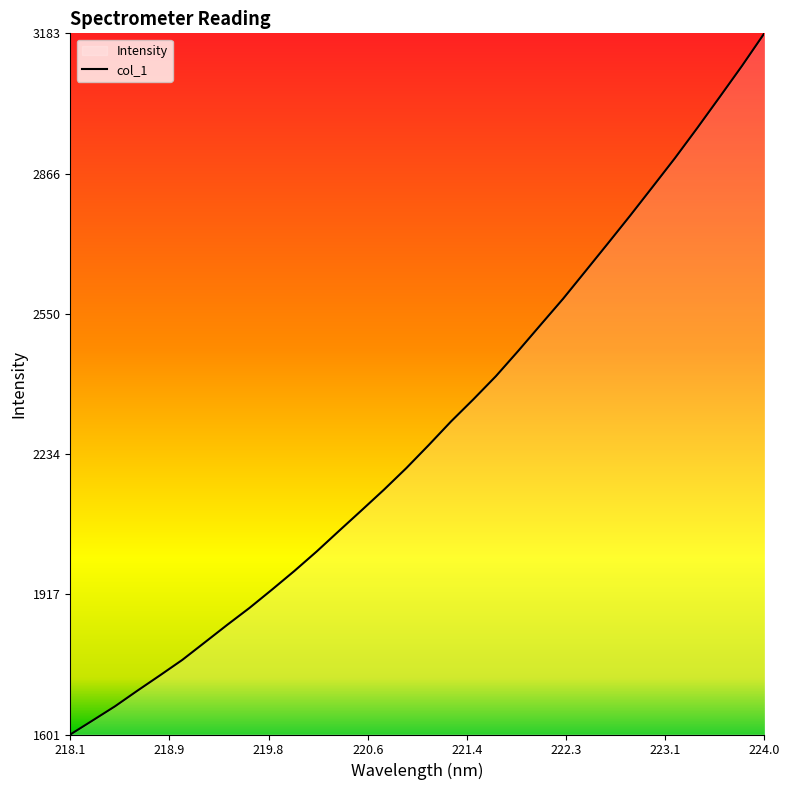

What is the value of the 6th point from the left?

1769.2